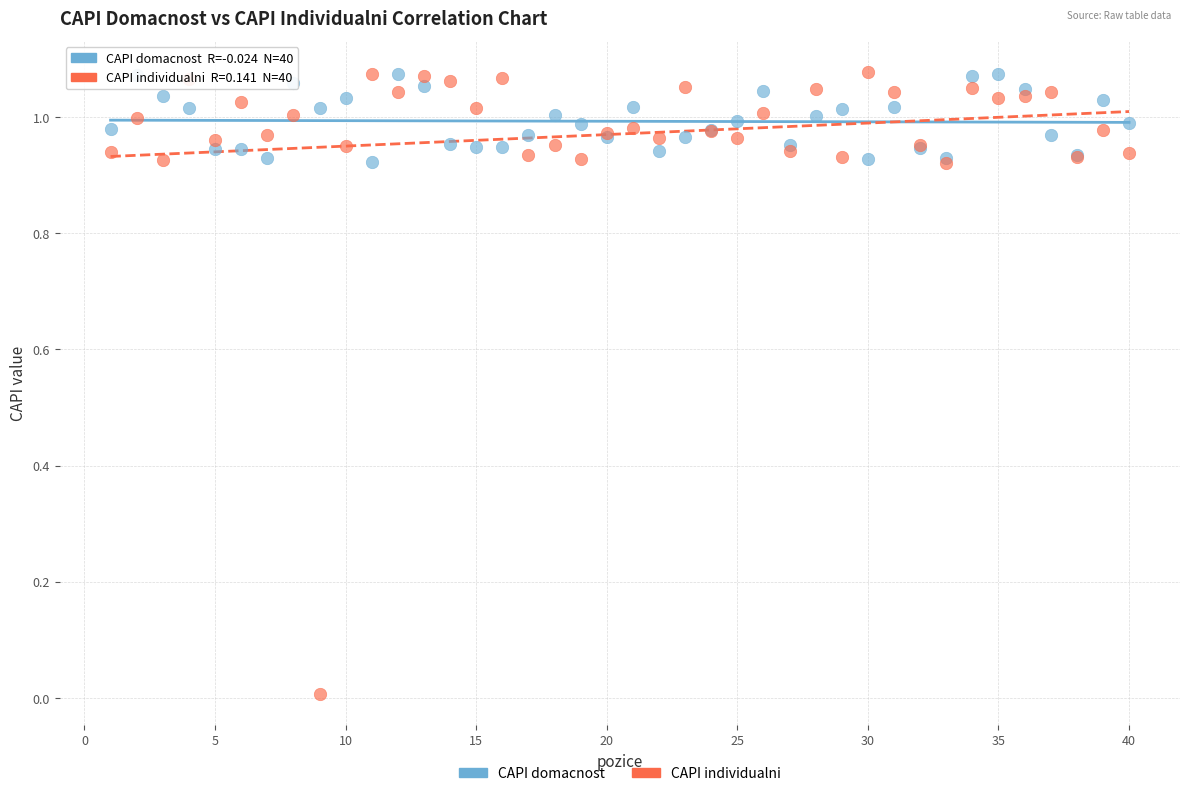

Which series contains the lowest Y value?

CAPI individualni